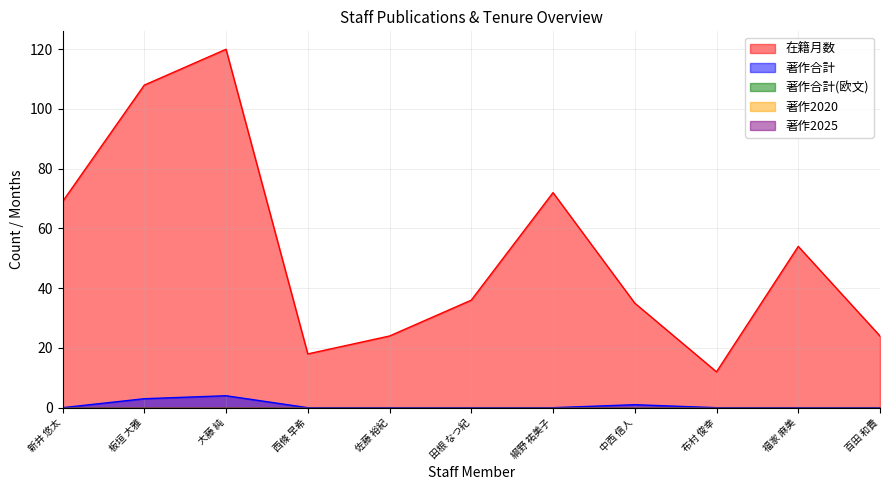

Reading left to right, what are all the values shown in this chart?

在籍月数: 69	108	120	18	24	36	72	35	12	54	24
著作合計: 0	3	4	0	0	0	0	1	0	0	0
著作合計(欧文): 0	0	0	0	0	0	0	0	0	0	0
著作2020: 0	0	0	0	0	0	0	0	0	0	0
著作2025: 0	0	0	0	0	0	0	0	0	0	0